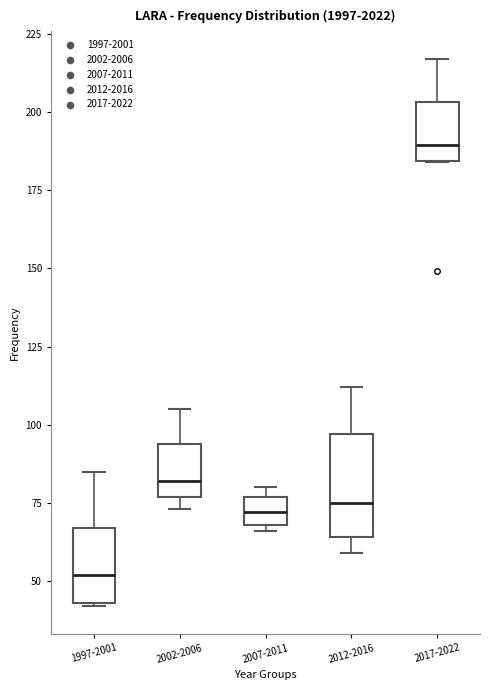

Reading left to right, read every box against the y-axis: the position of its median line, the range the box covers, and the ends of its whiskers. The values are not printed on the chart, so give them approximately, as read against the axis.

1997-2001: median 50, box 45 to 65, whiskers 40 to 85
2002-2006: median 80, box 75 to 95, whiskers 75 (just below the box's lower edge) to 105
2007-2011: median 70 (inside the box), box 70 to 75, whiskers 65 to 80
2012-2016: median 75, box 65 to 95, whiskers 60 to 110
2017-2022: median 190, box 185 to 205, whiskers 185 to 215